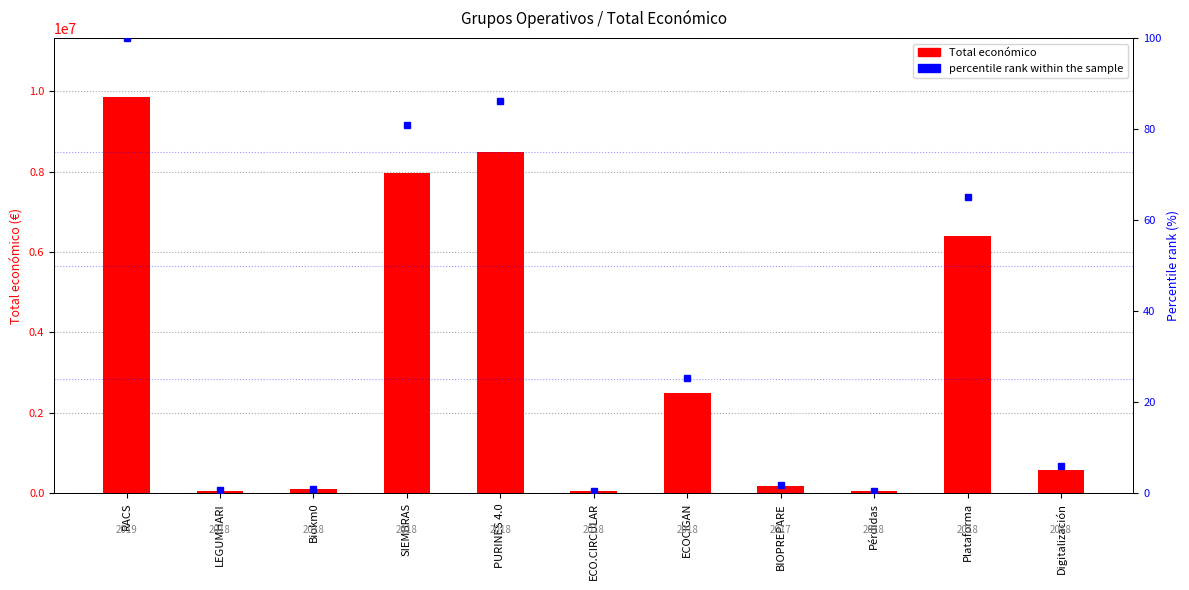

What is the maximum value shown in the chart?

9847932.0